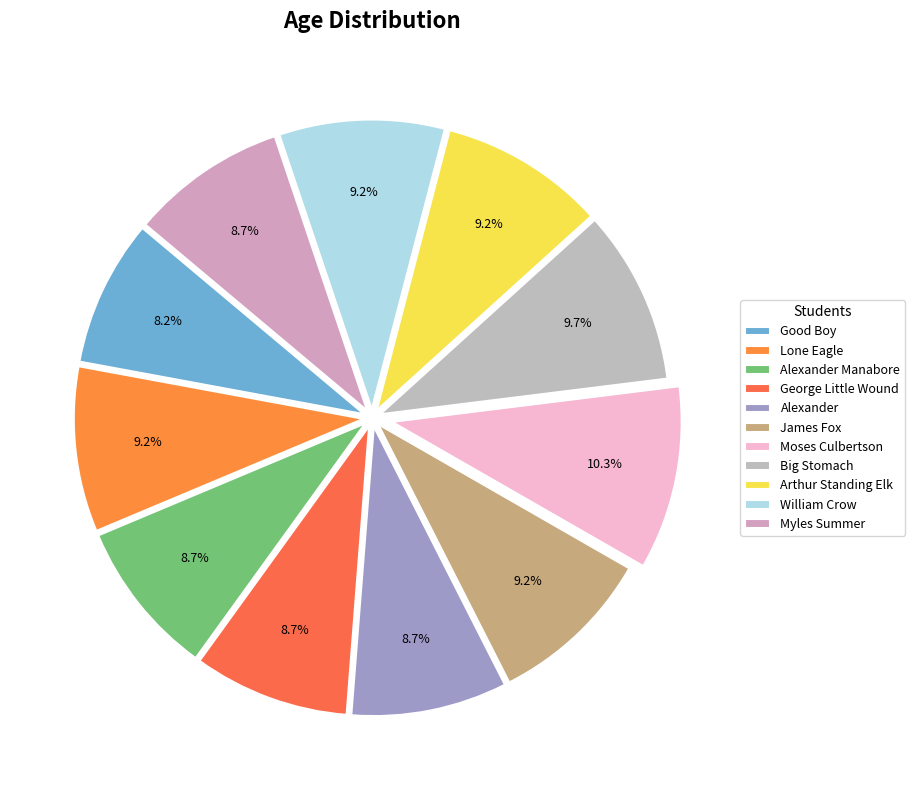

To the nearest percent, what percentage of the pie is James Fox?

9%